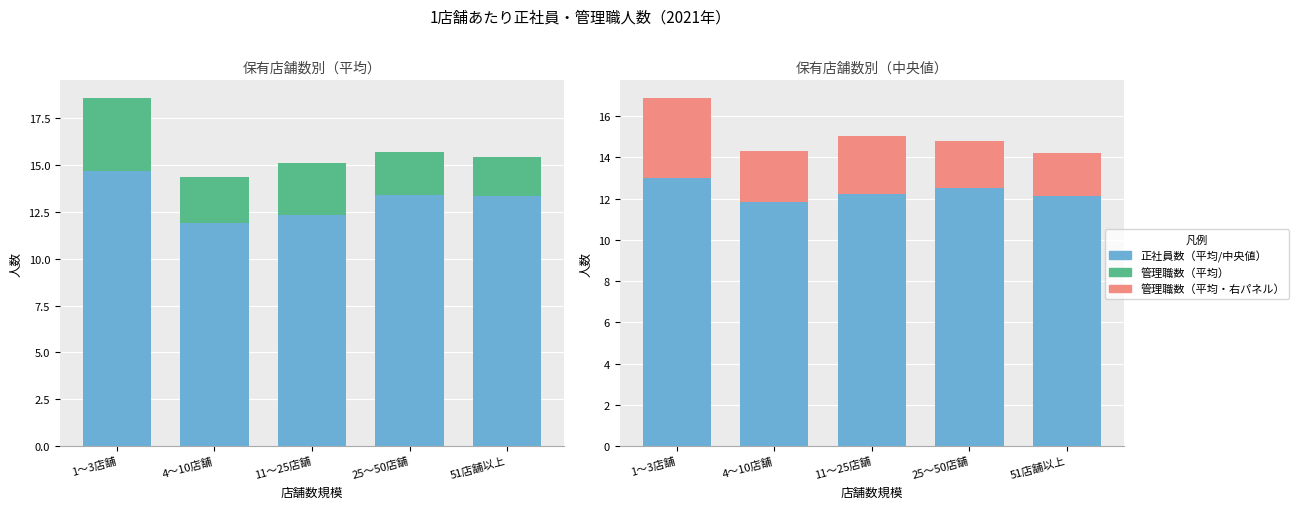

Is it true that 正社員数（平均） equals 18.8 at 4〜10店舗?

False